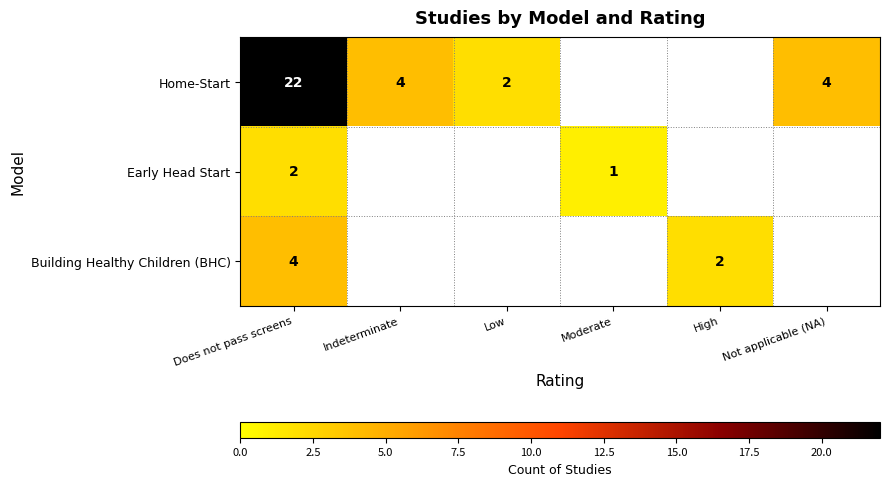

Which series changed the most between Does not pass screens and Indeterminate?

Home-Start